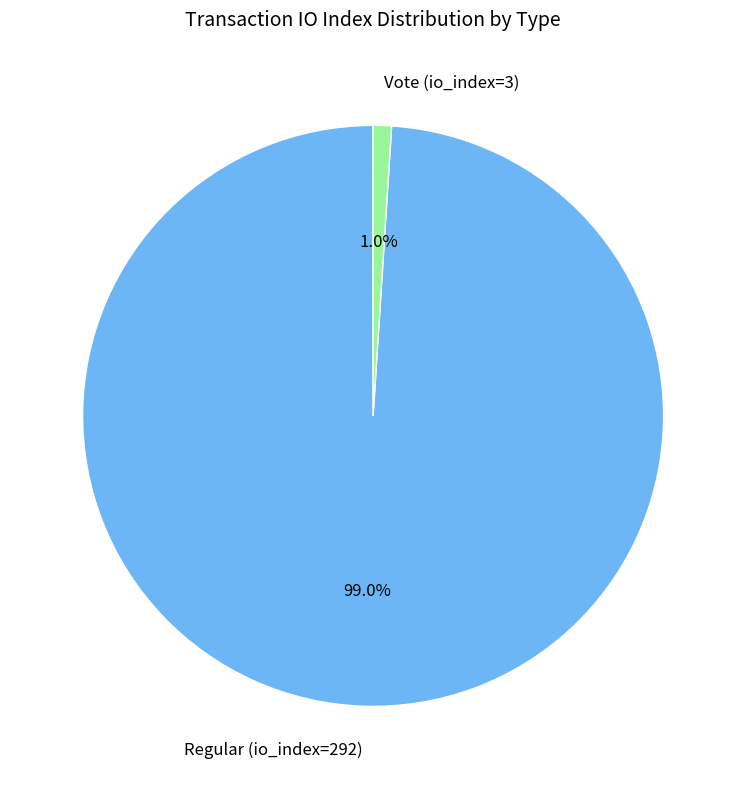

How many slices are in this pie chart?

2